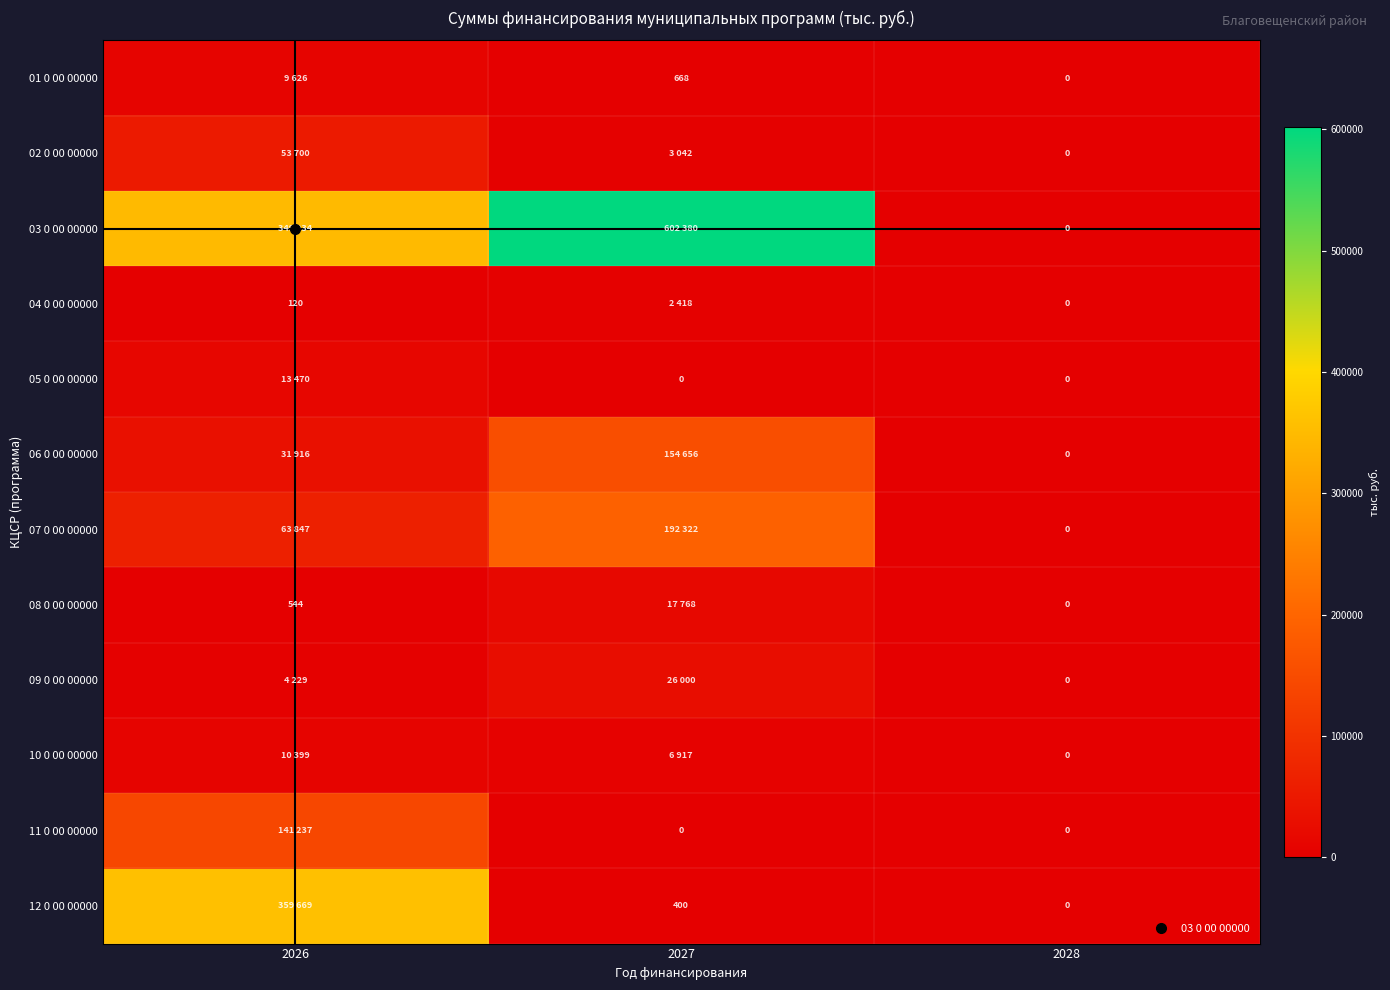

Is it true that 10 0 00 00000 equals 0 at 2028?

True